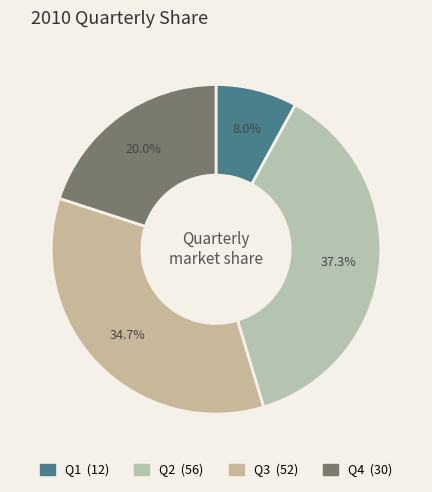

What is the largest slice in the pie chart?

Q2